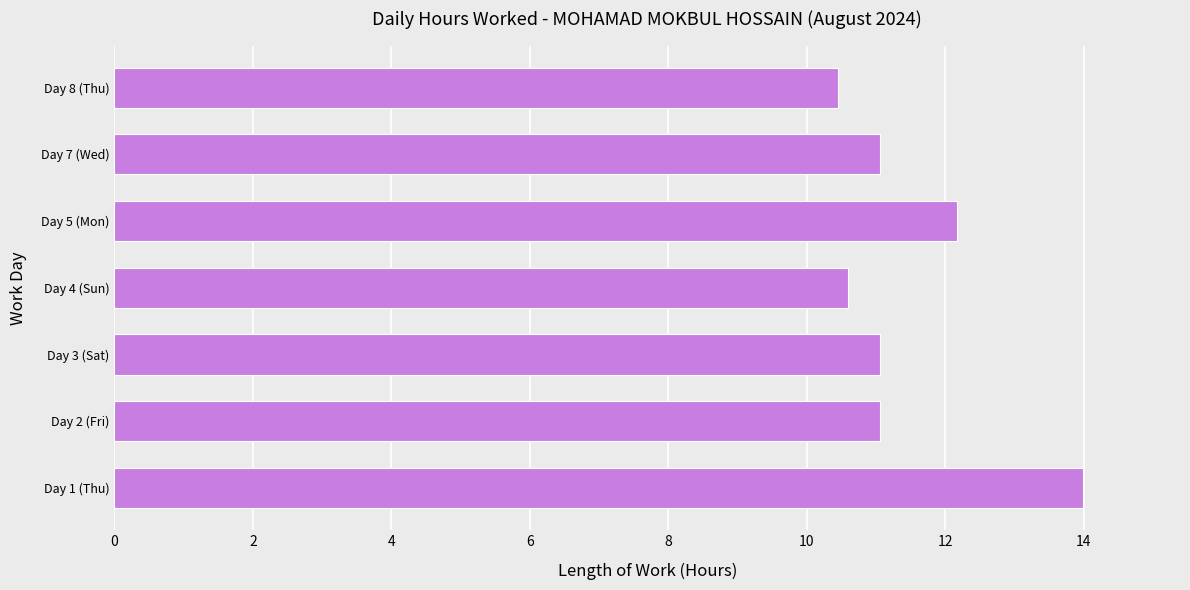

True or false: the data shows 11.1 at Day 7 (Wed).

True